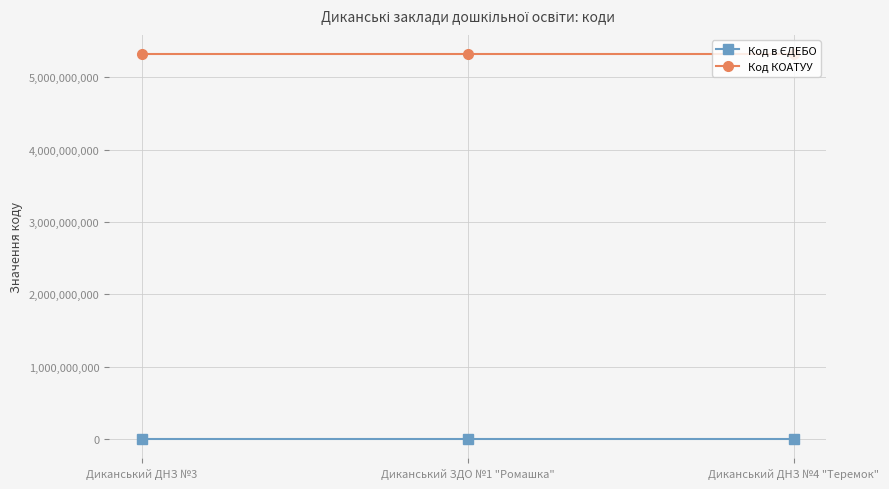

How many lines are shown in the chart?

2